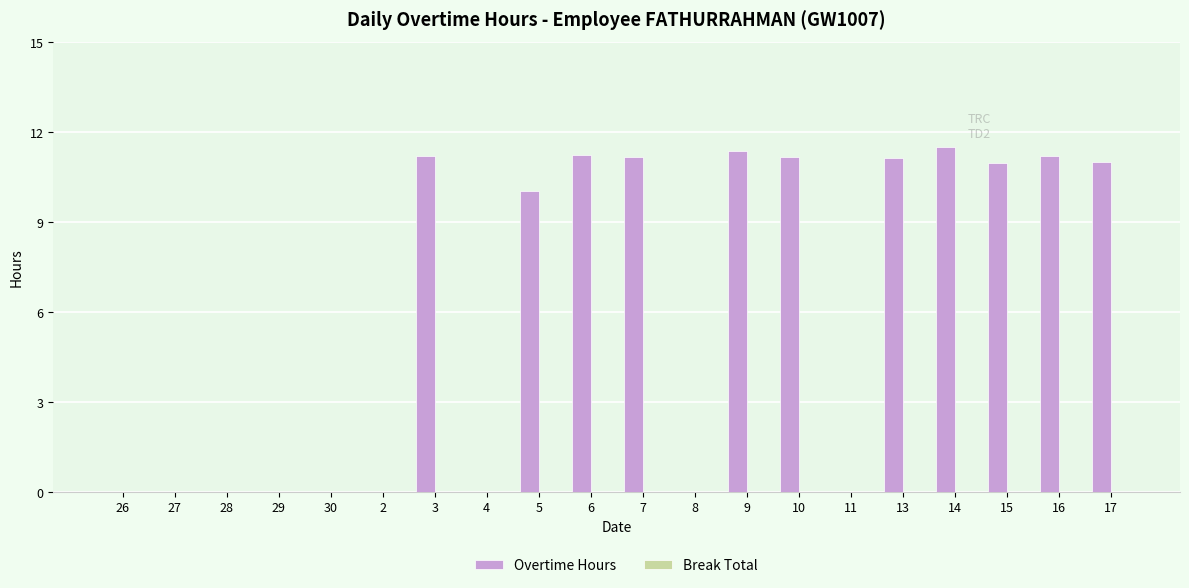

What is the greatest value displayed?

11.5